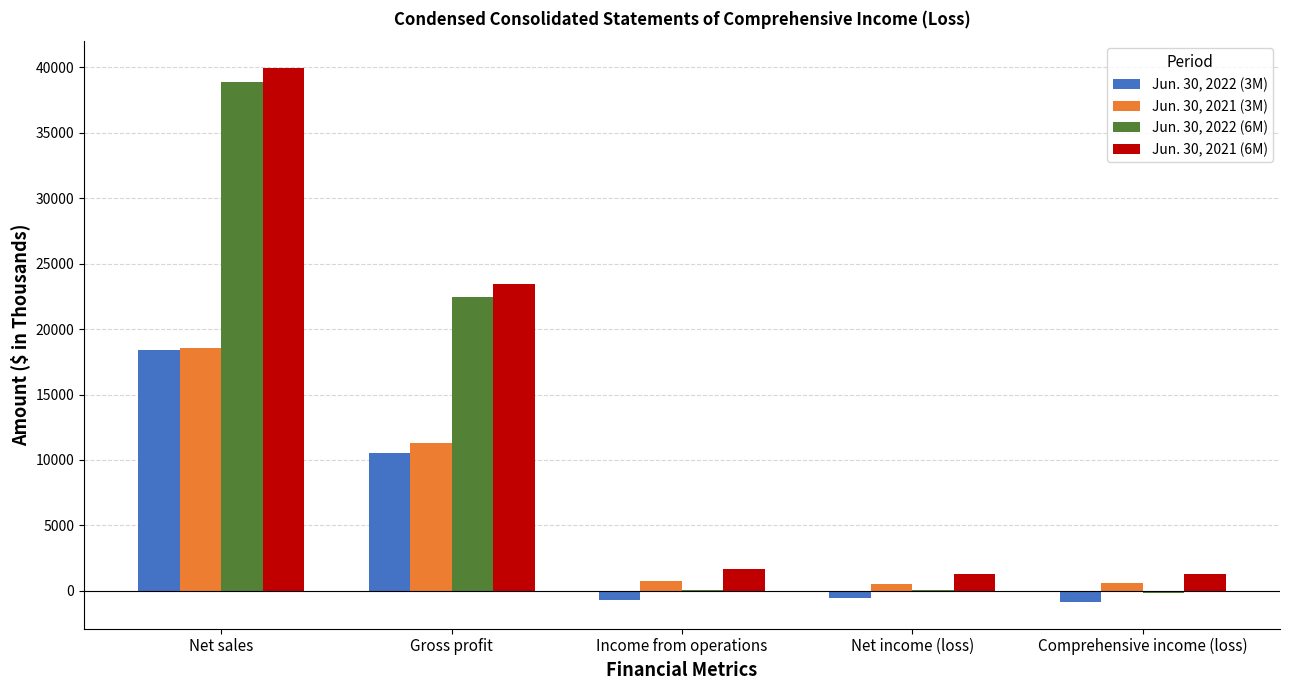

Which series has the largest range (max minus min)?

Jun. 30, 2022 (6M)